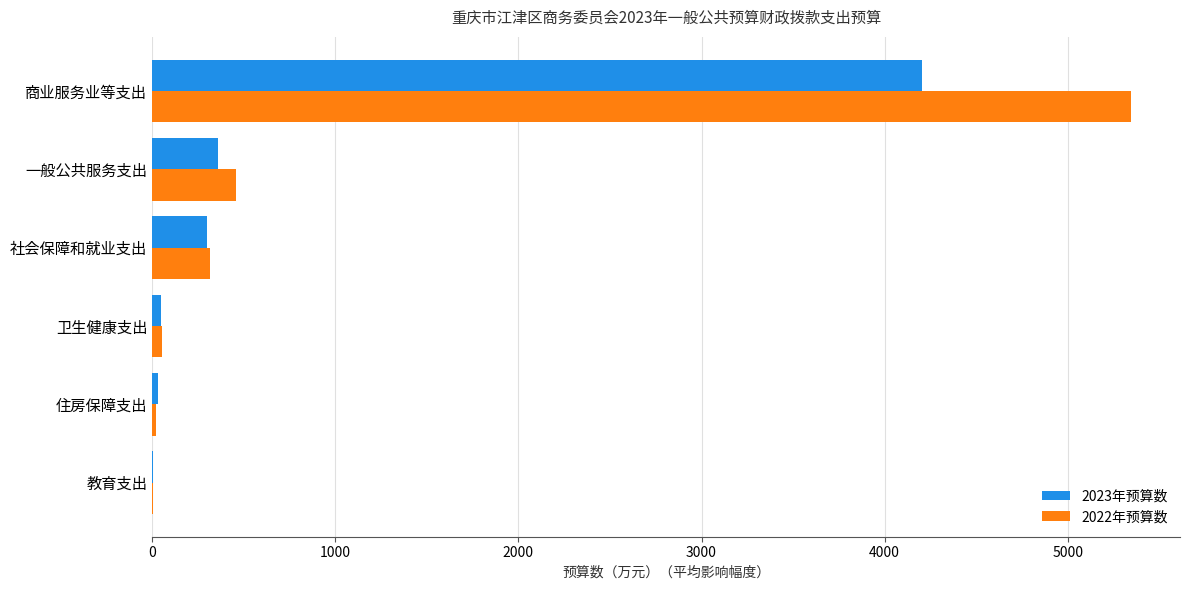

The 2022年预算数 series shows 457.1 at 一般公共服务支出. True or false?

True